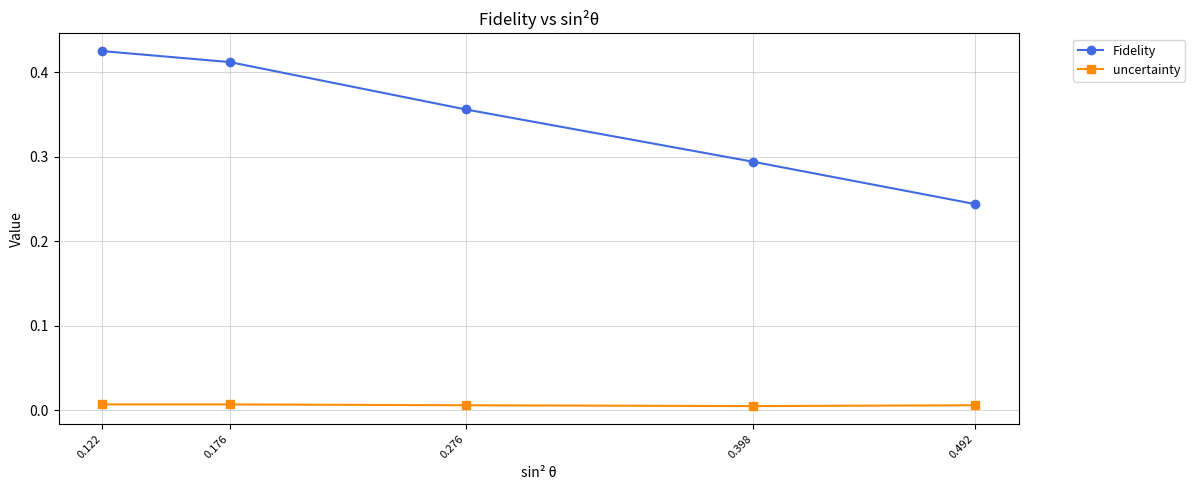

At how many categories does at least one series exceed 0?

5